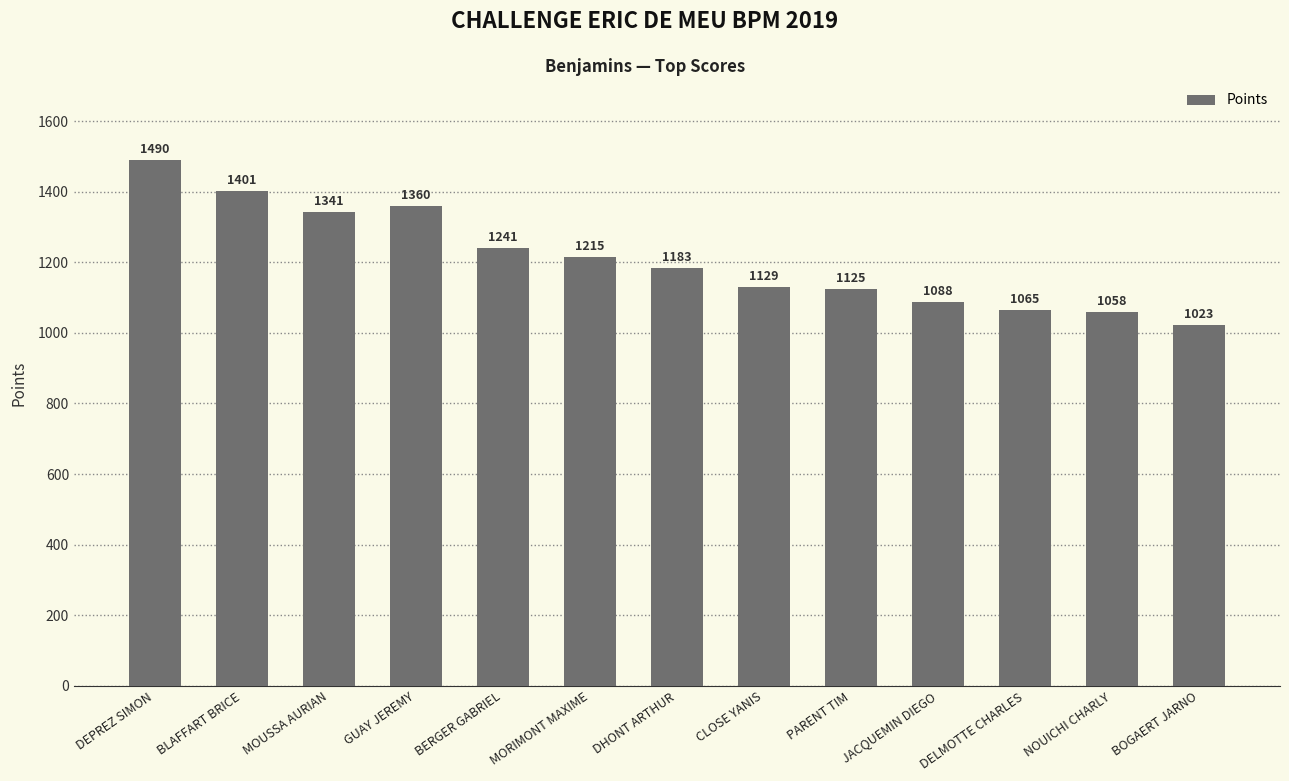

How many series are shown in this chart?

1